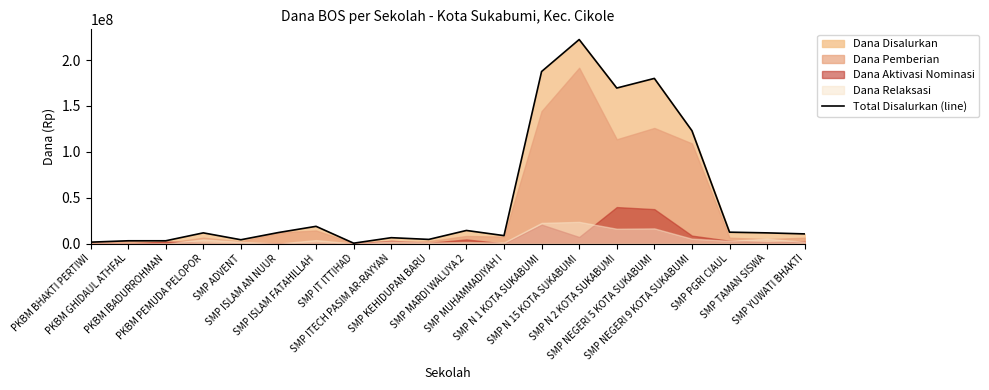

At which category does the chart reach its peak across all series?

SMP N 15 KOTA SUKABUMI